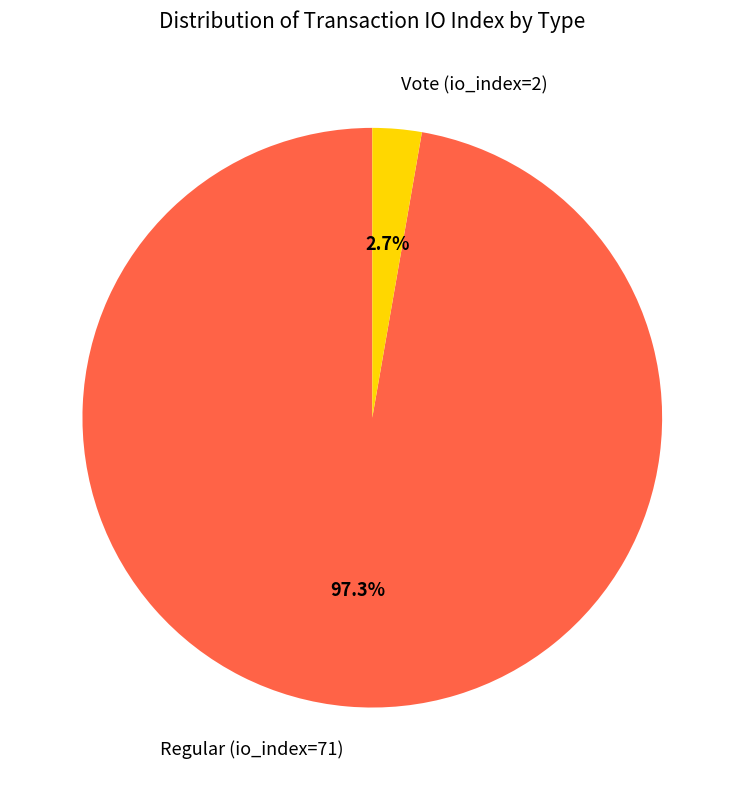

To the nearest percent, what is the difference between the largest and smallest slice percentages?

95%